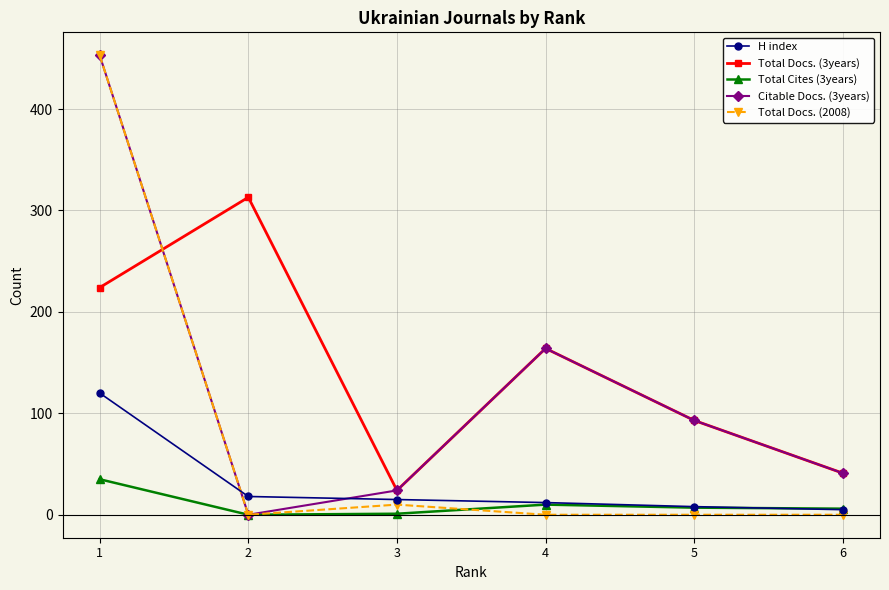

What is the sum of the Total Docs. (3years) values at 5 and 3?

117